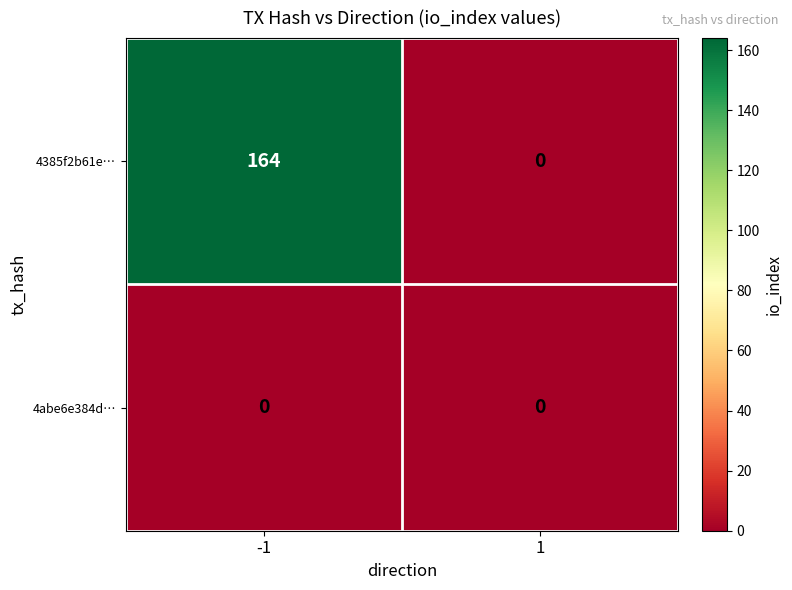

Which series has the largest range (max minus min)?

4385f2b61e…